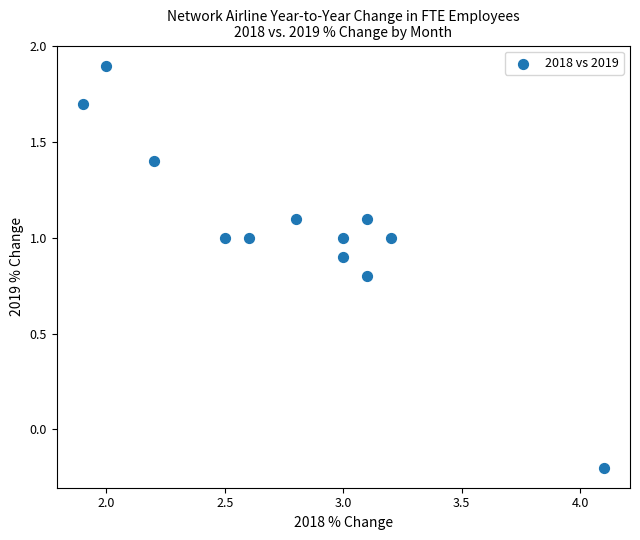

What is the range of X values (max minus min)?

2.2